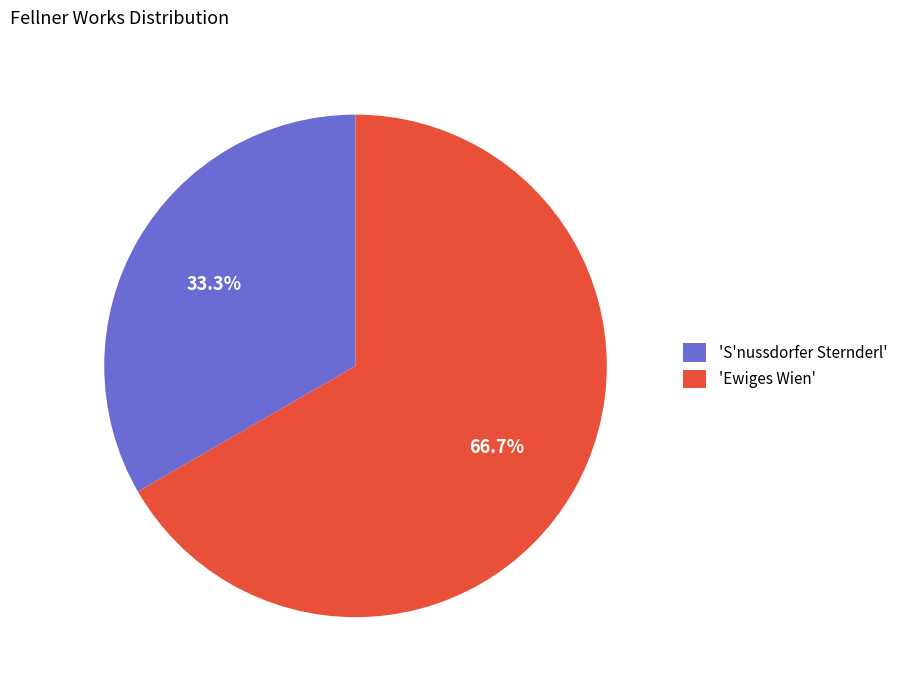

Which slice is the largest?

'Ewiges Wien'